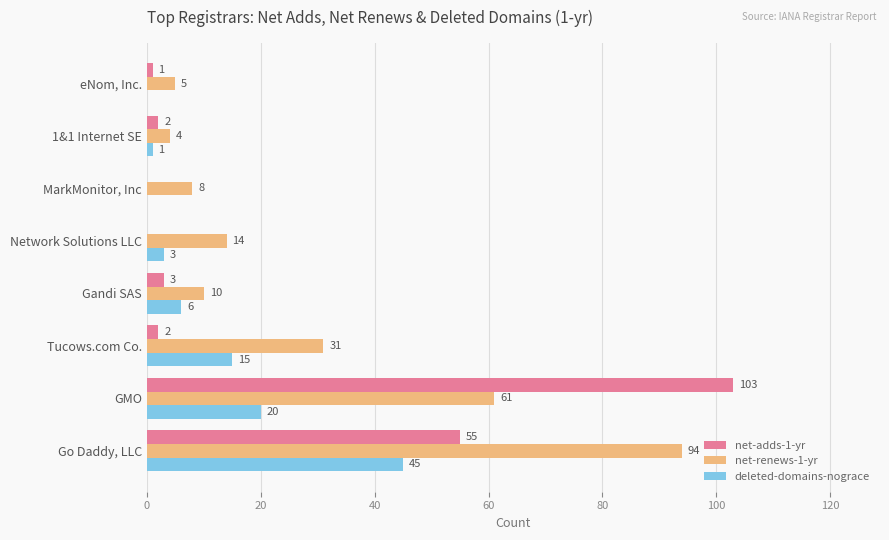

What is the sum of all net-renews-1-yr values?

227